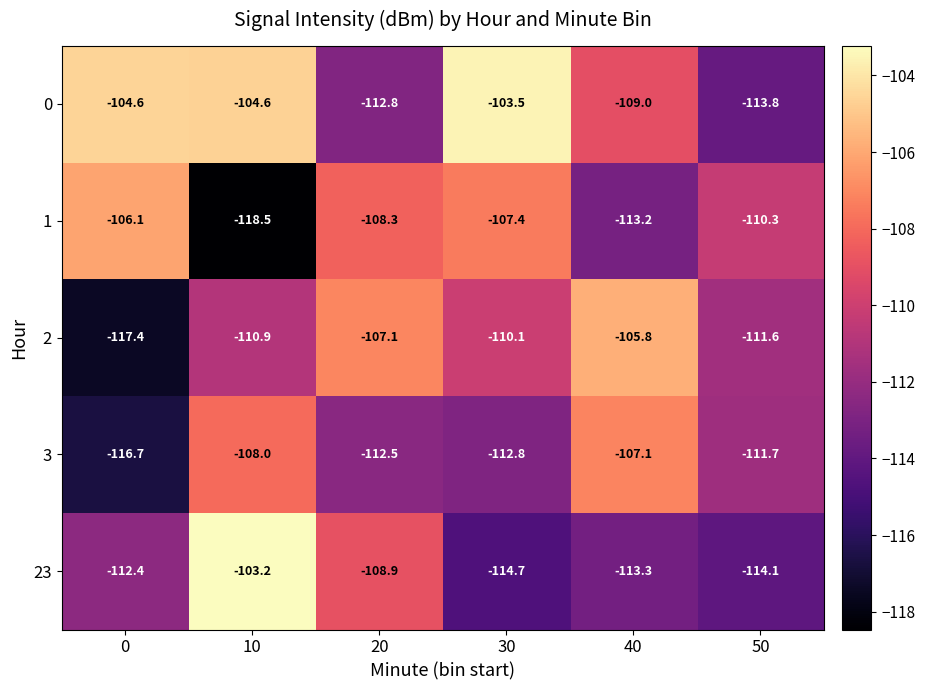

Reading left to right, what are all the values shown in this chart?

0: 0=-104.6	10=-104.6	20=-112.8	30=-103.5	40=-109.0	50=-113.8
1: 0=-106.1	10=-118.5	20=-108.3	30=-107.4	40=-113.2	50=-110.3
2: 0=-117.4	10=-110.9	20=-107.1	30=-110.1	40=-105.8	50=-111.6
3: 0=-116.7	10=-108.0	20=-112.5	30=-112.8	40=-107.1	50=-111.7
23: 0=-112.4	10=-103.2	20=-108.9	30=-114.7	40=-113.3	50=-114.1